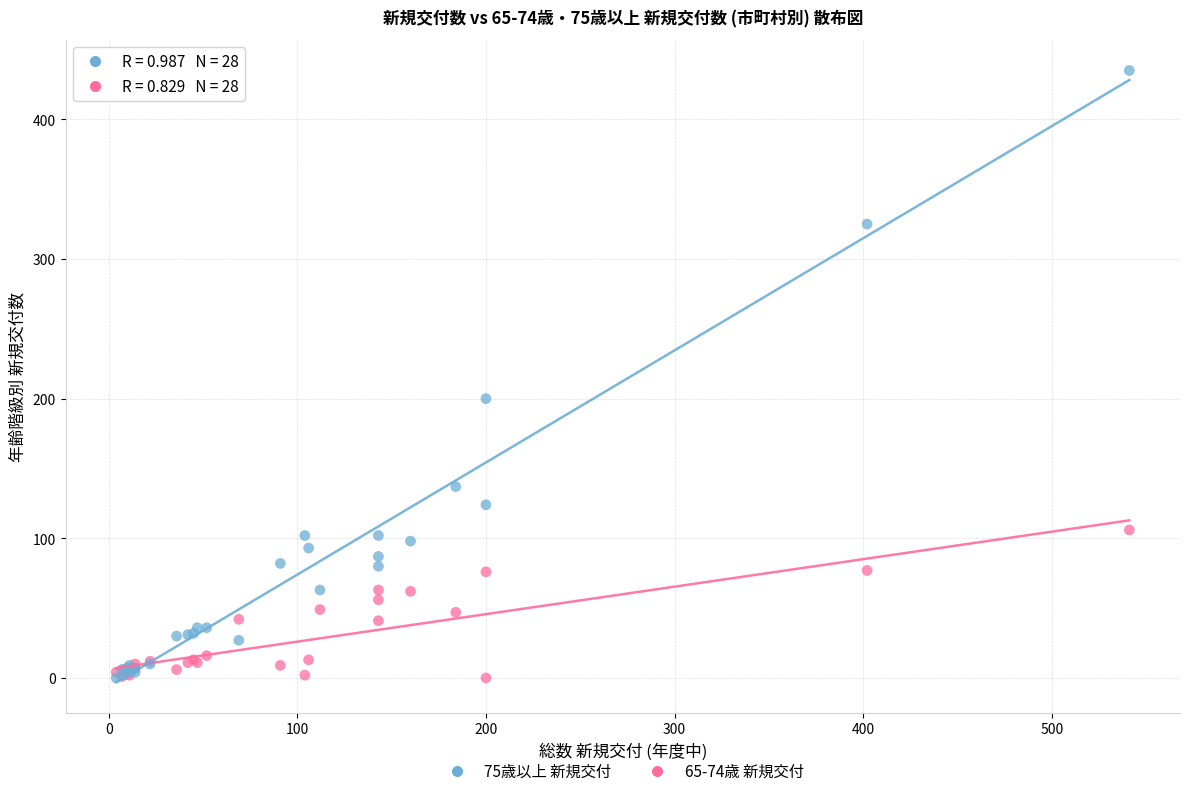

Which series has the largest Y range (max minus min)?

75歳以上 新規交付